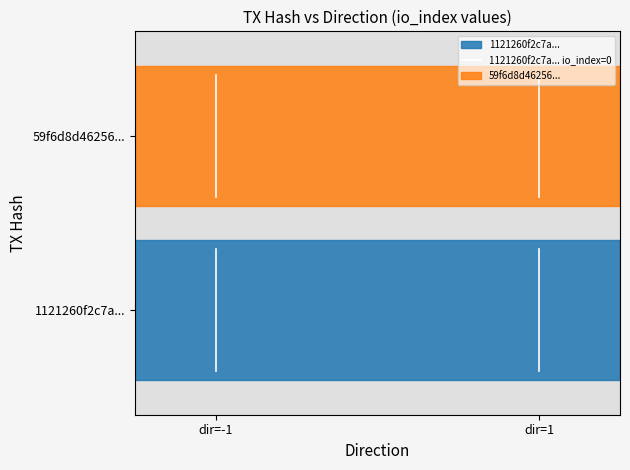

List the labels in order of value, largest first.

dir=-1, dir=-1